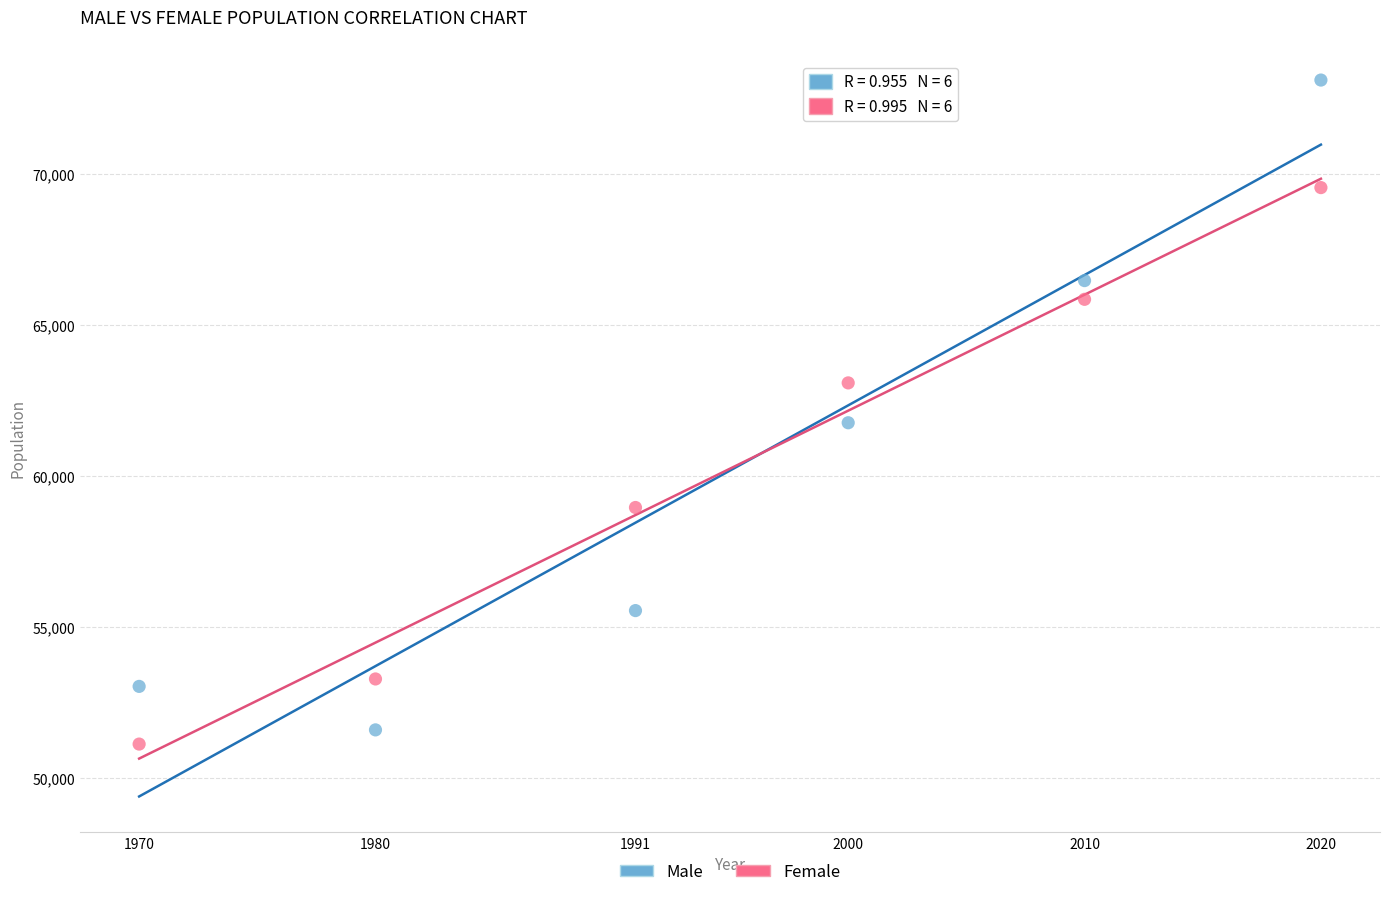

Across all data points, what is the range of X values (max minus min)?

50